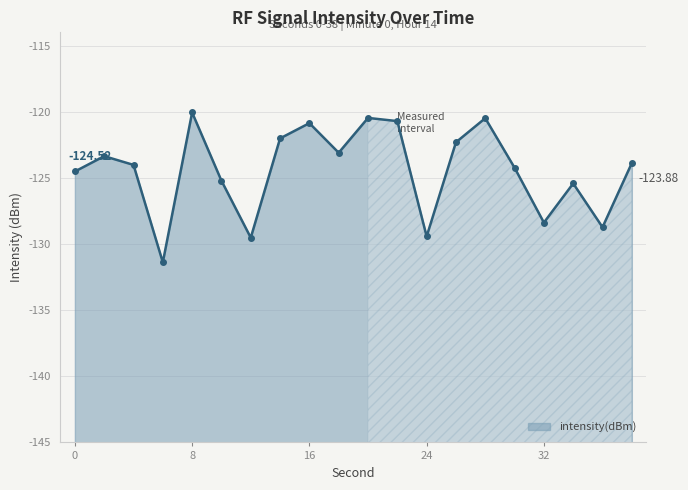

What is the sum of all values?

-2488.1